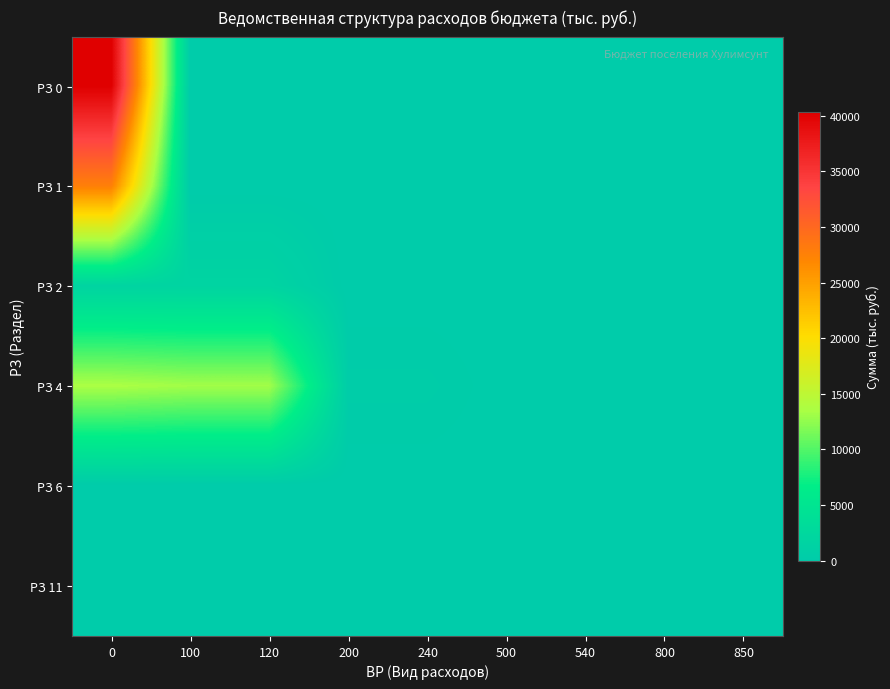

Reading right to left, extract all data points from this chart.

РЗ 0: 850=0.0	800=0.0	540=0.0	500=0.0	240=0.0	200=0.0	120=0.0	100=0.0	0=40332.5
РЗ 1: 850=0.0	800=0.0	540=0.0	500=0.0	240=0.0	200=0.0	120=0.0	100=0.0	0=27715.2
РЗ 2: 850=0.0	800=0.0	540=0.0	500=0.0	240=0.0	200=0.0	120=1710.0	100=1710.0	0=1710.0
РЗ 4: 850=50.0	800=50.0	540=0.0	500=0.0	240=380.0	200=380.0	120=13160.0	100=13160.0	0=13590.0
РЗ 6: 850=0.0	800=0.0	540=11.4	500=11.4	240=0.0	200=0.0	120=0.0	100=0.0	0=11.4
РЗ 11: 850=0.0	800=10.0	540=0.0	500=0.0	240=0.0	200=0.0	120=0.0	100=0.0	0=10.0